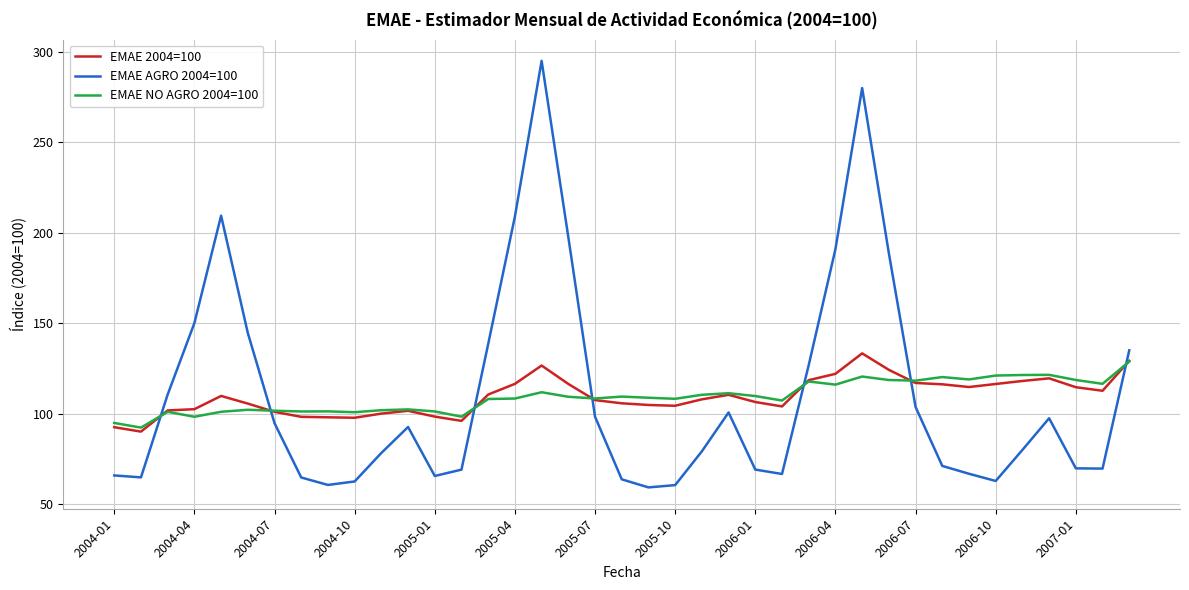

In EMAE 2004=100, how many points are higher than both neighbors (excluding endpoints)?

6